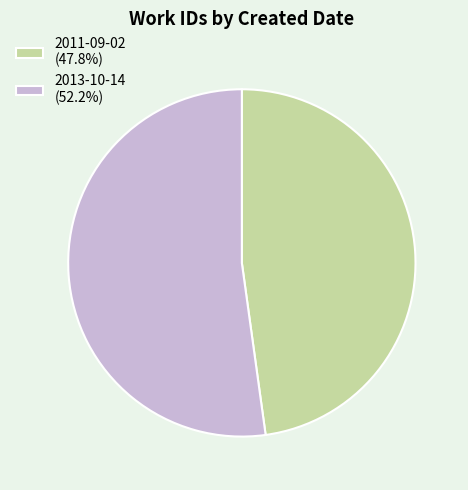

What is the ratio of the value at 2011-09-02 (47.8%) to the value at 2013-10-14 (52.2%)?

0.9